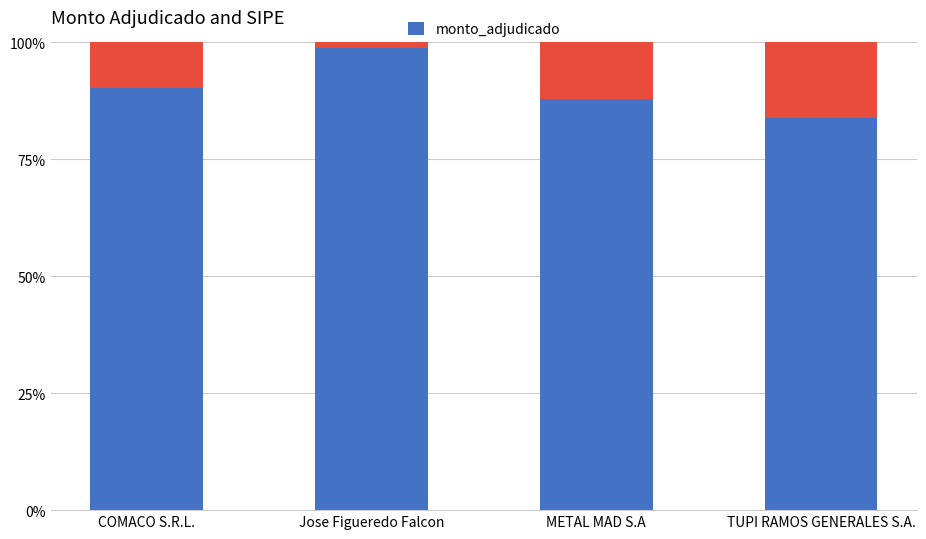

Reading left to right, extract all data points from this chart.

COMACO S.R.L.=90.3	Jose Figueredo Falcon=98.8	METAL MAD S.A=87.8	TUPI RAMOS GENERALES S.A.=83.9